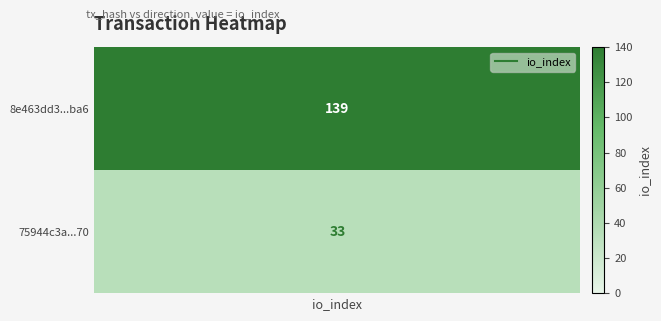

List the series in order of their peak value, highest first.

8e463dd3222b1f7aa5d85ea2ca34486fc9b3ba6, 75944c3a49652b56c3e784678b2b7e13e883a70